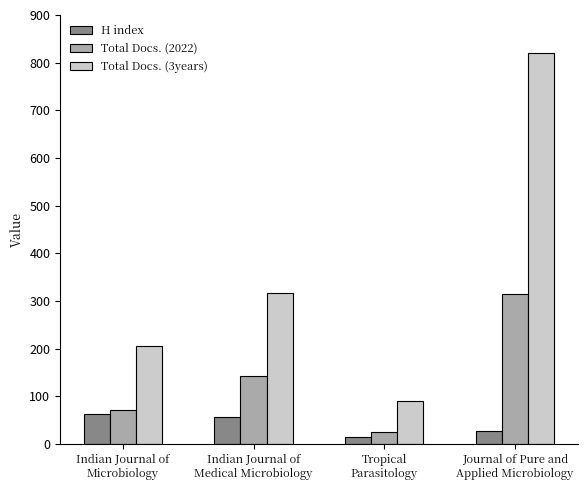

What is the sum of all H index values?

164